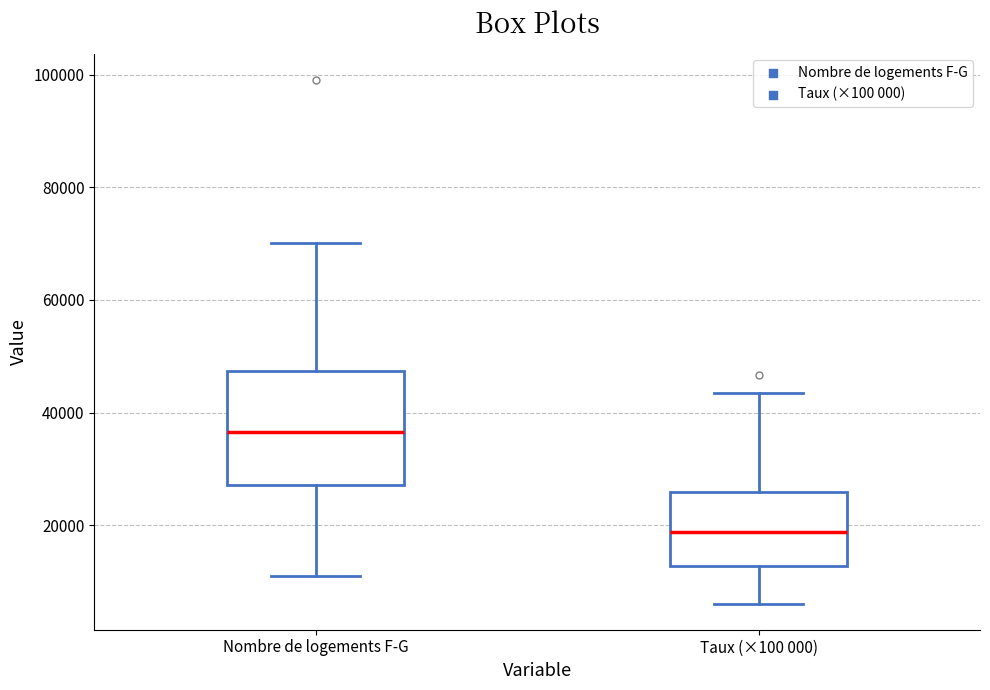

Reading left to right, read every box against the y-axis: the position of its median line, the range the box covers, and the ends of its whiskers. The values are not printed on the chart, so give them approximately, as read against the axis.

Nombre de logements F-G: median 36000, box 28000 to 48000, whiskers 10000 to 70000
Taux (×100 000): median 18000, box 12000 to 26000, whiskers 6000 to 44000